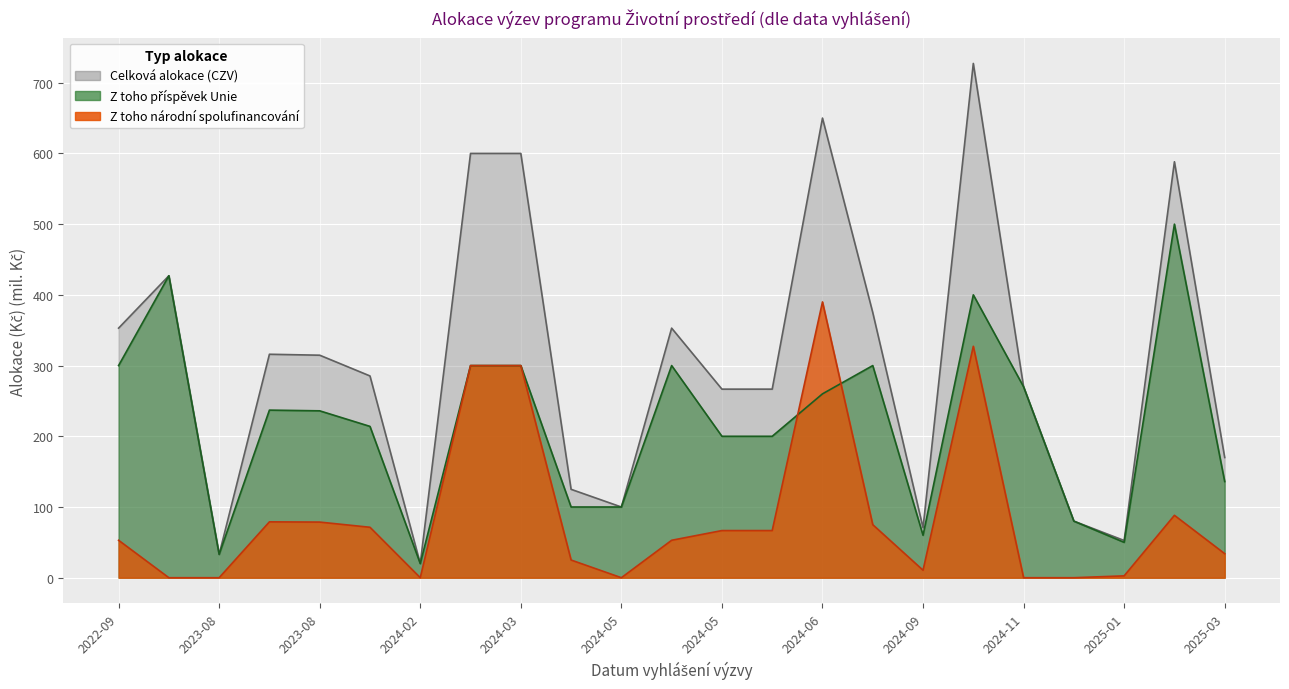

At how many categories does at least one series exceed 383?

6